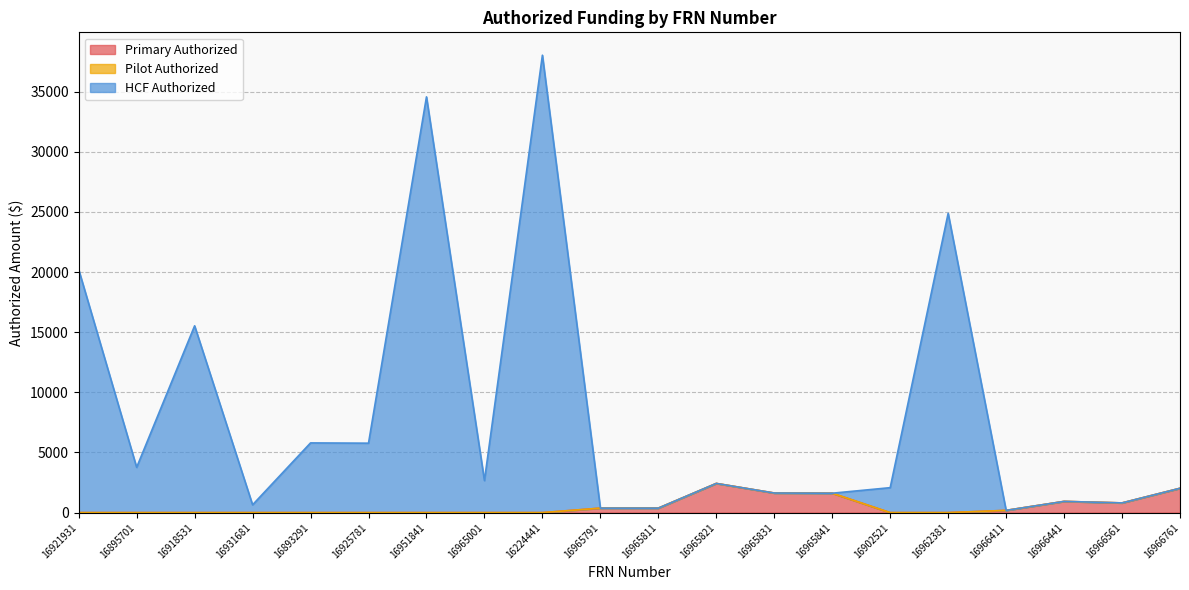

In HCF Authorized, how many points are lower than both neighbors (excluding endpoints)?

7